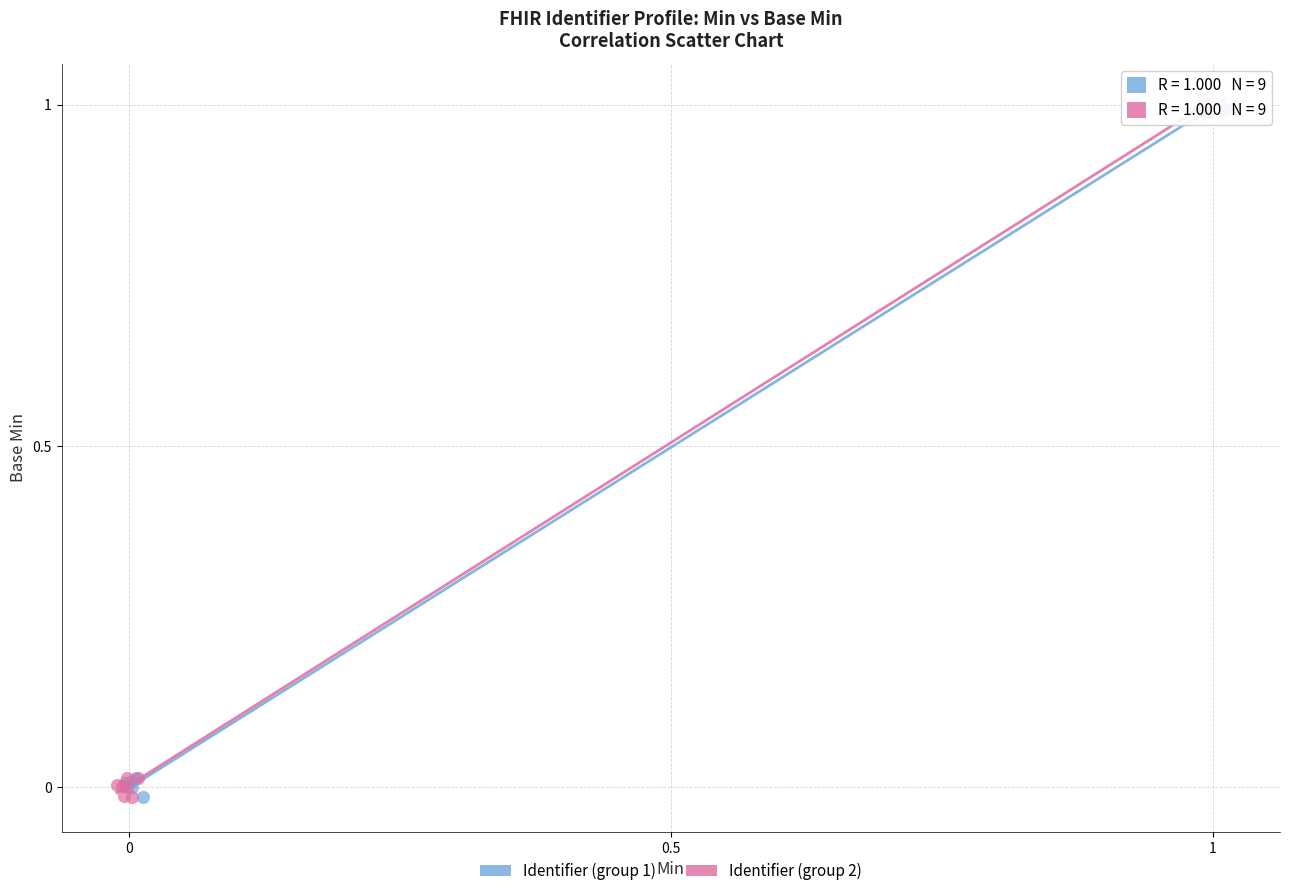

What are all the series names shown in the legend?

Identifier (group 1), Identifier (group 2)